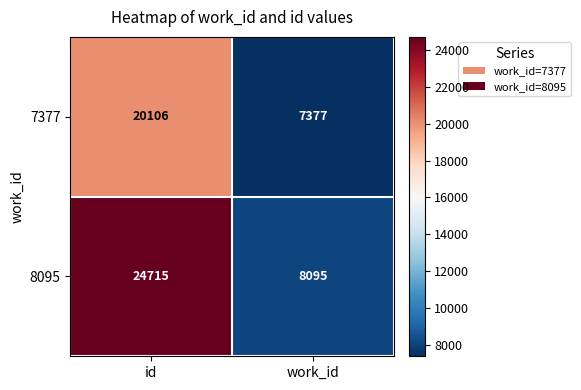

The 7377 series shows 7918 at id. True or false?

False